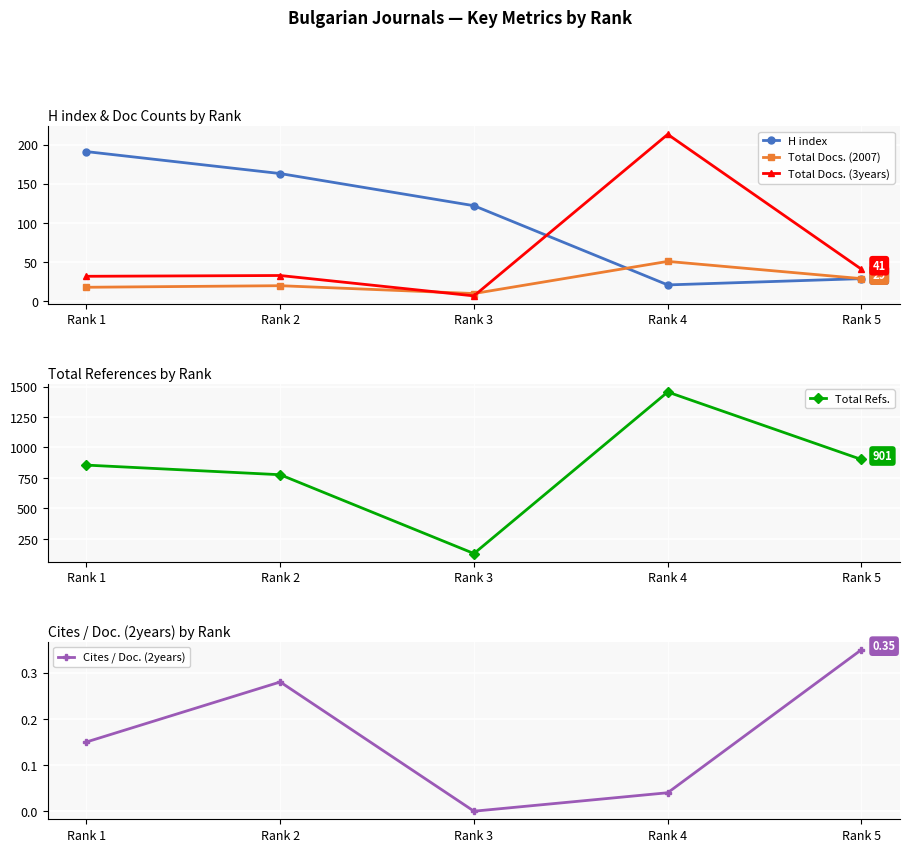

What is the value of the H index point at the 1st from the left?

191